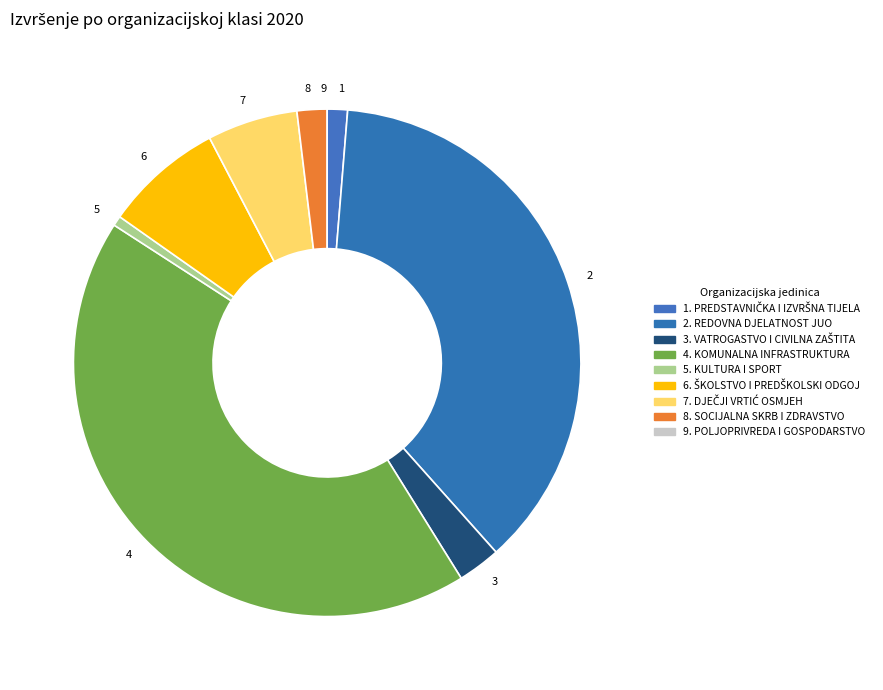

Is it true that 4 is 52% of the pie?

False